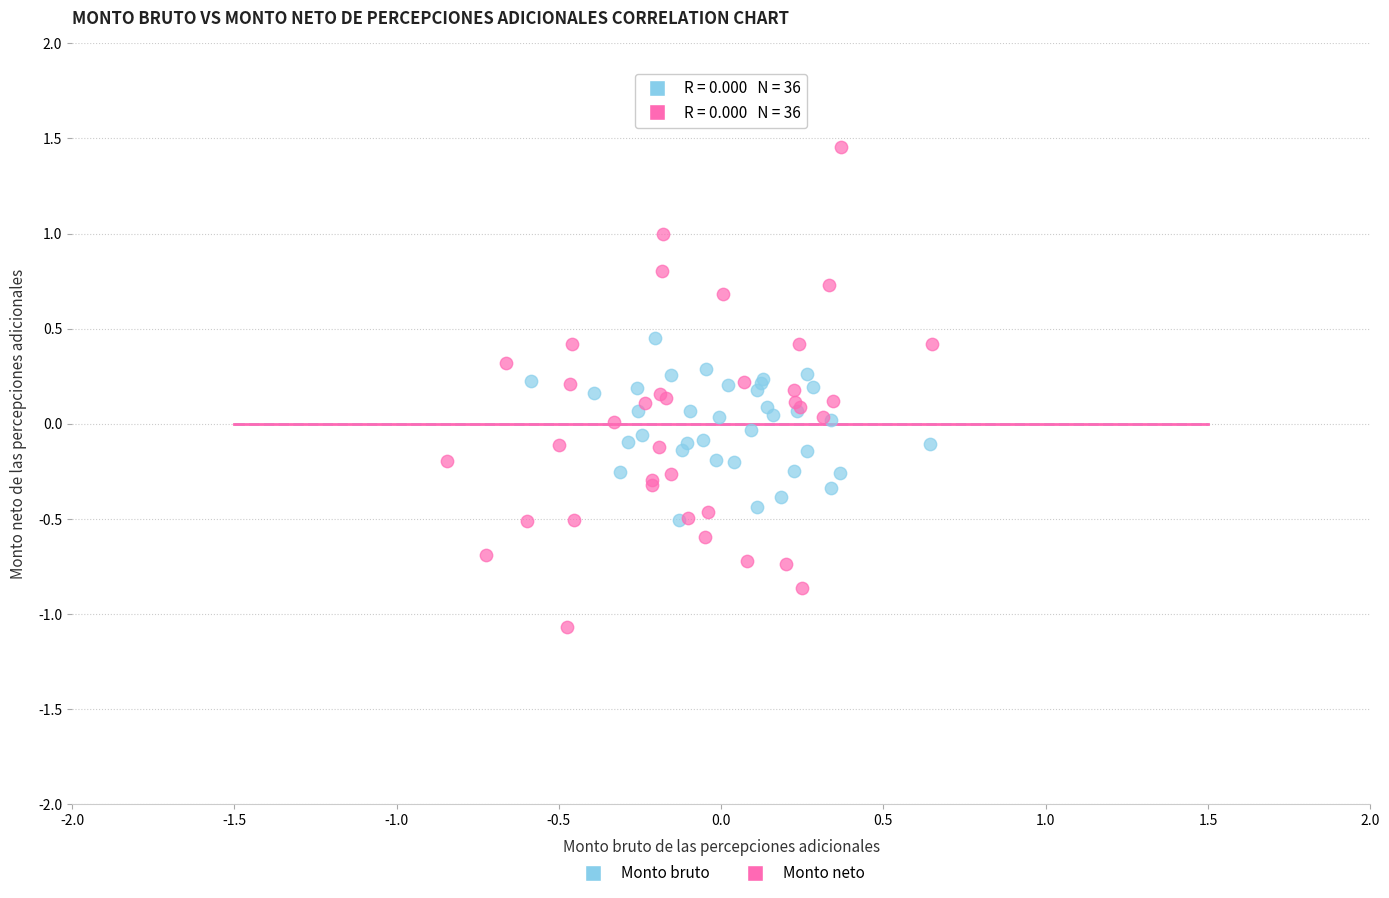

Which series contains the lowest Y value?

Monto neto